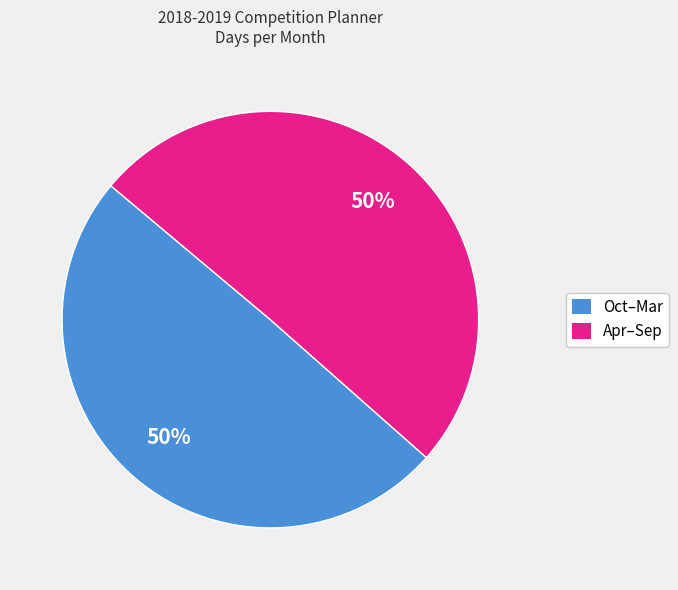

To the nearest percent, what is the average slice percentage?

50%